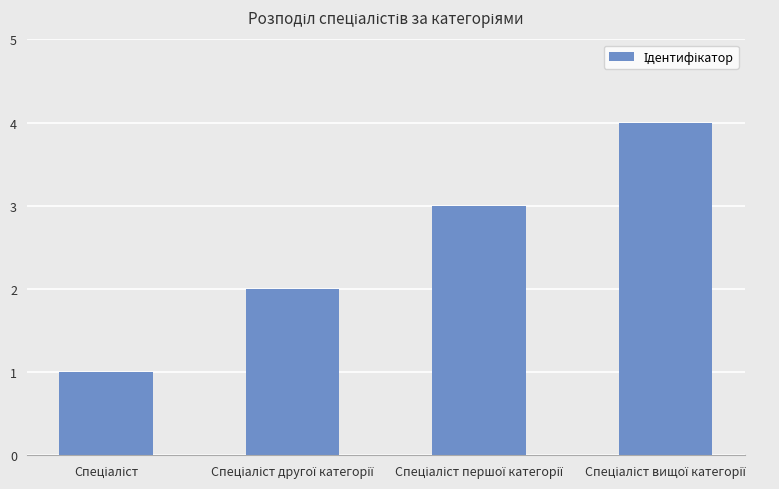

How many bars are there in total?

4